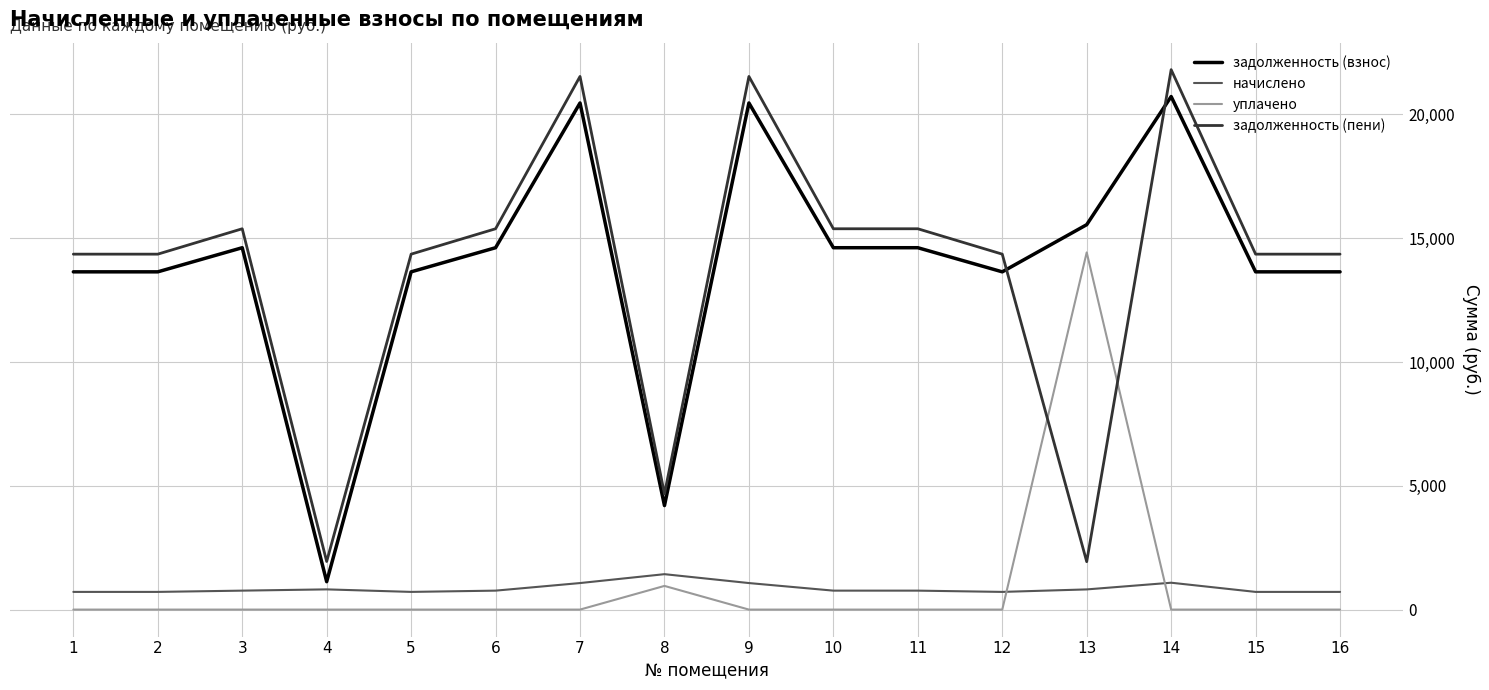

At which category does the chart reach its peak across all series?

14